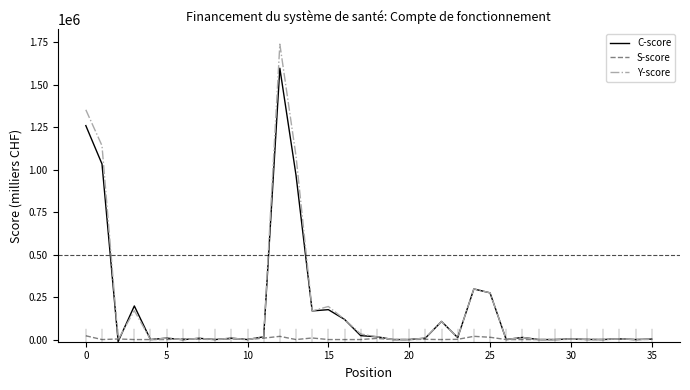

List the series in order of their peak value, lowest first.

S-score, C-score, Y-score